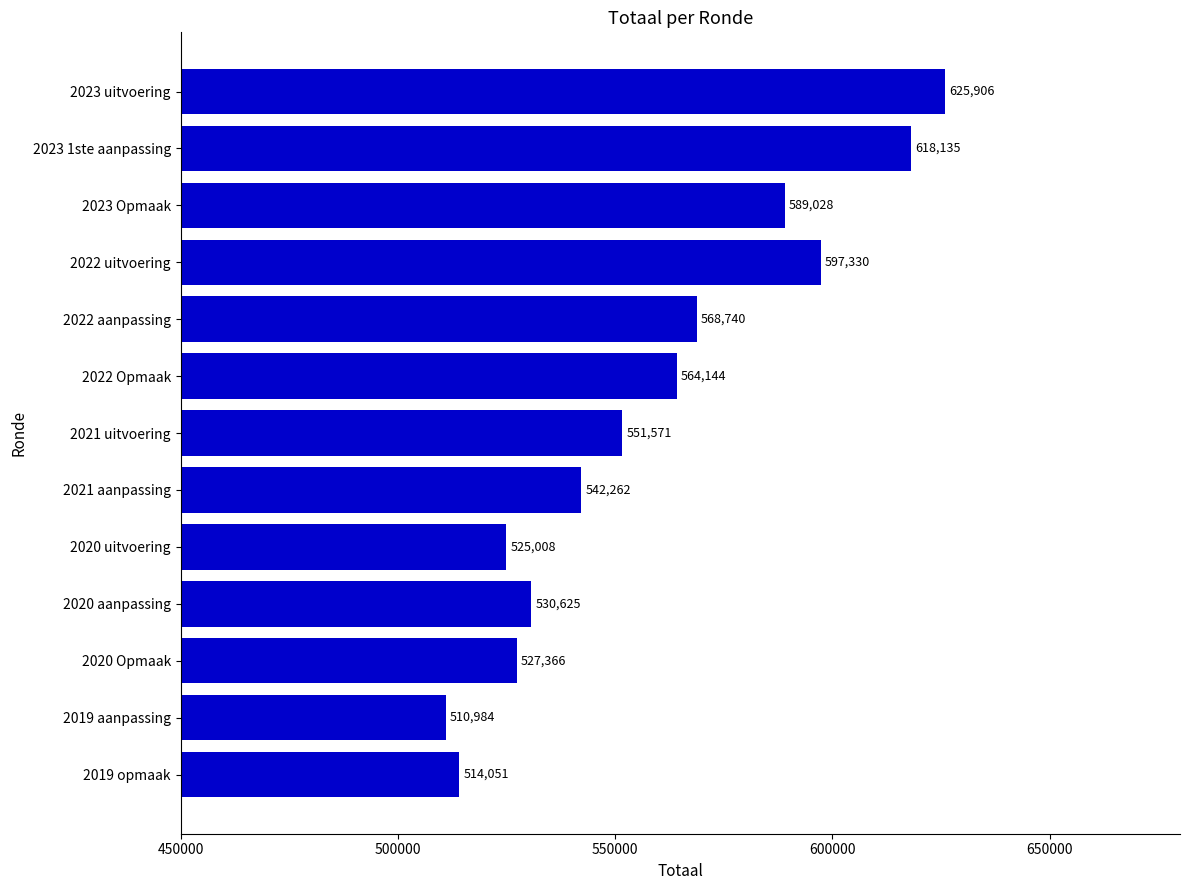

Reading top to bottom, extract all data points from this chart.

2023 uitvoering=625906	2023 1ste aanpassing=618135	2023 Opmaak=589028	2022 uitvoering=597330	2022 aanpassing=568740	2022 Opmaak=564144	2021 uitvoering=551571	2021 aanpassing=542262	2020 uitvoering=525008	2020 aanpassing=530625	2020 Opmaak=527366	2019 aanpassing=510984	2019 opmaak=514051